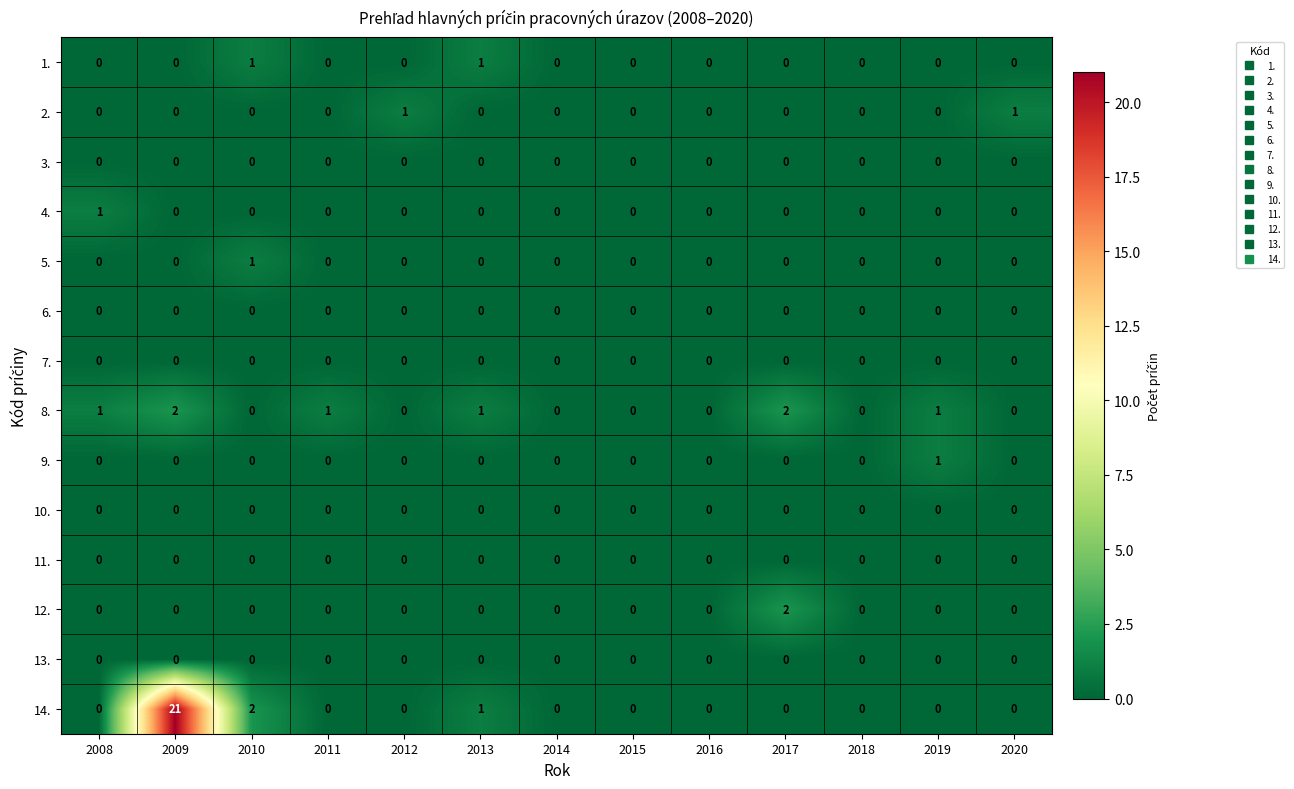

Which series has the largest range (max minus min)?

14.